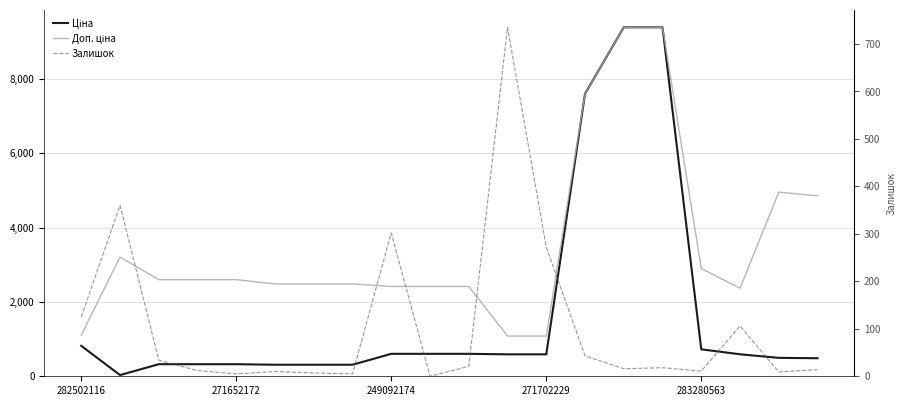

True or false: Ціна and Доп. ціна cross at least once.

False